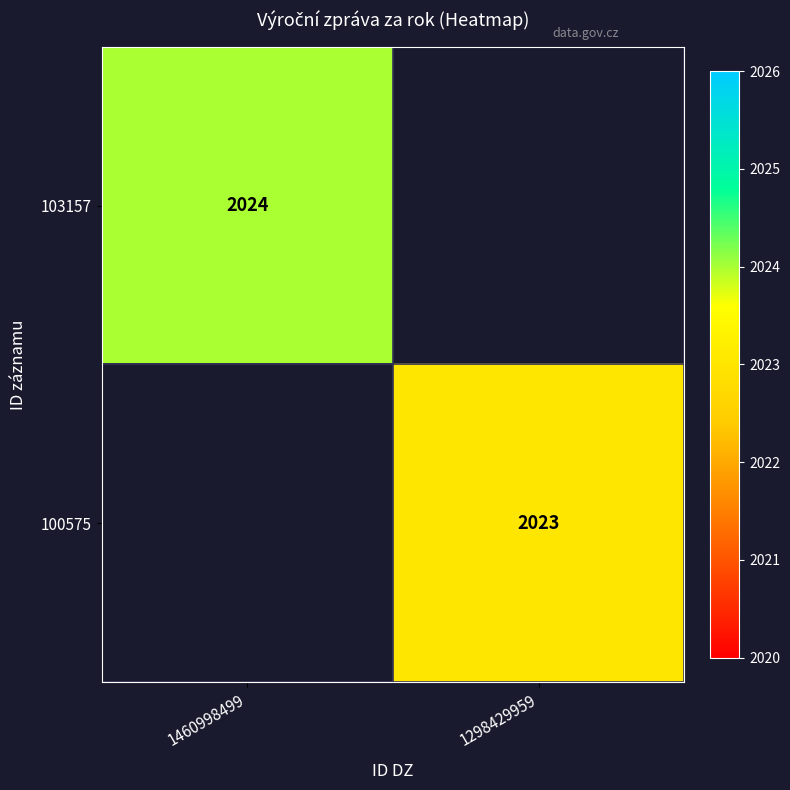

Count the number of data series in this chart.

2